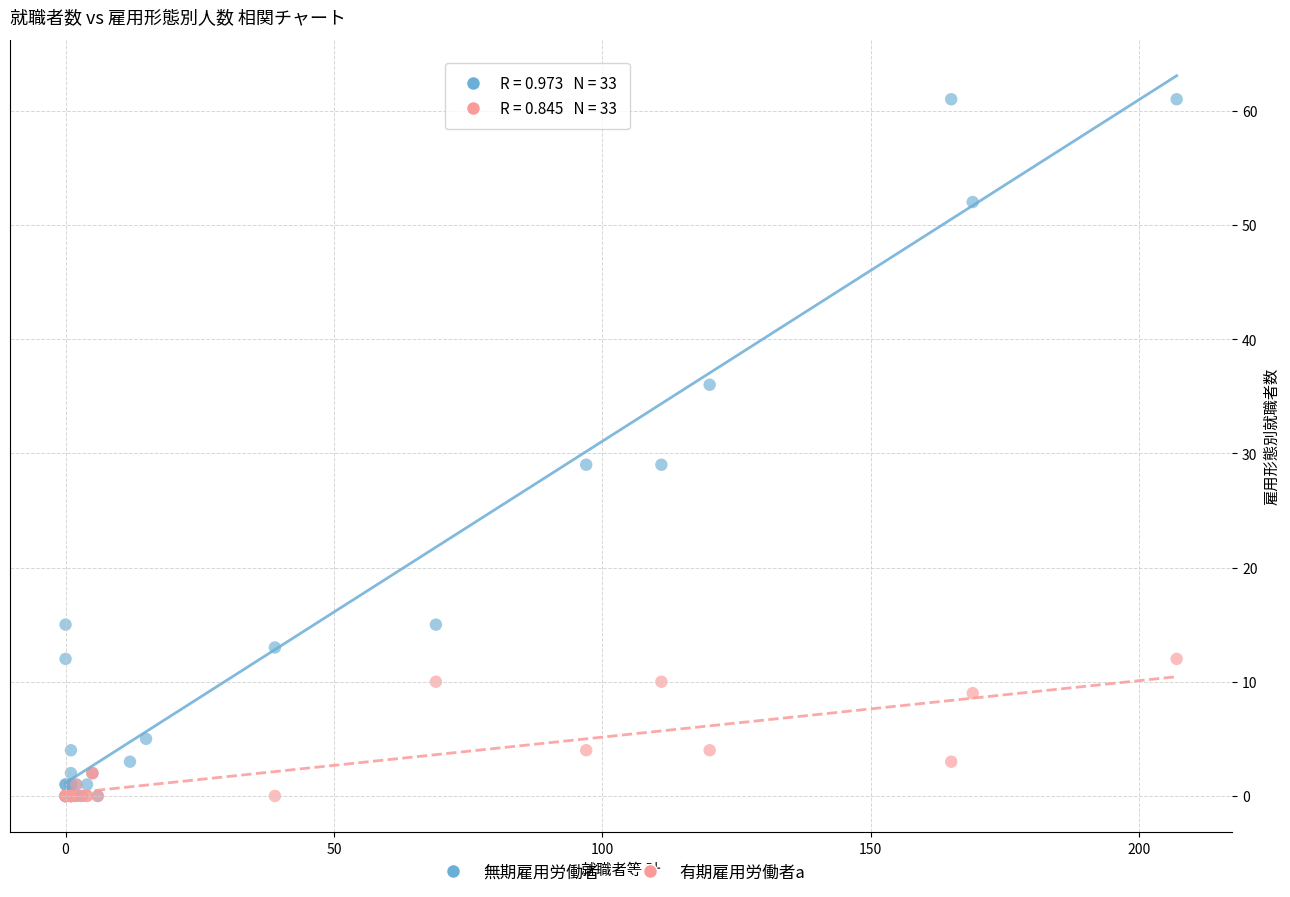

Which series contains the highest Y value?

無期雇用労働者